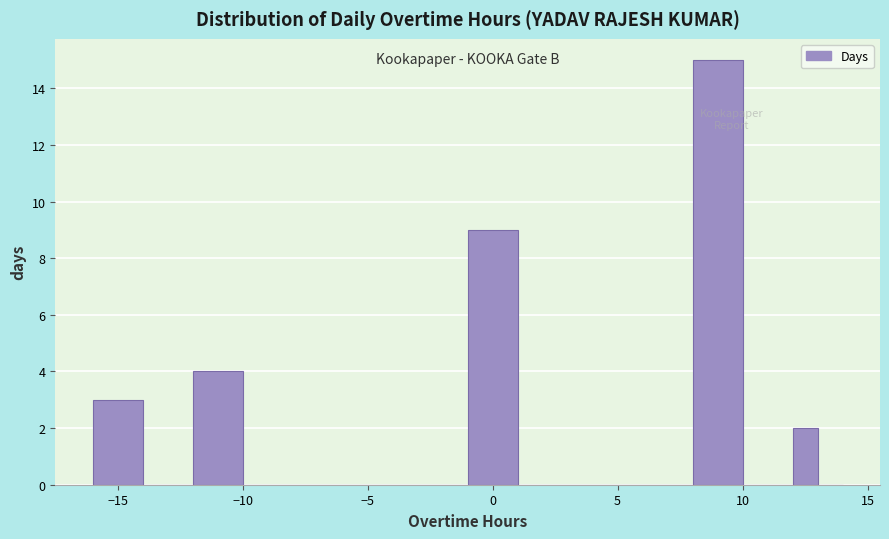

Read against the x-axis, roughly where is the centre of the tallest bar?

9.0